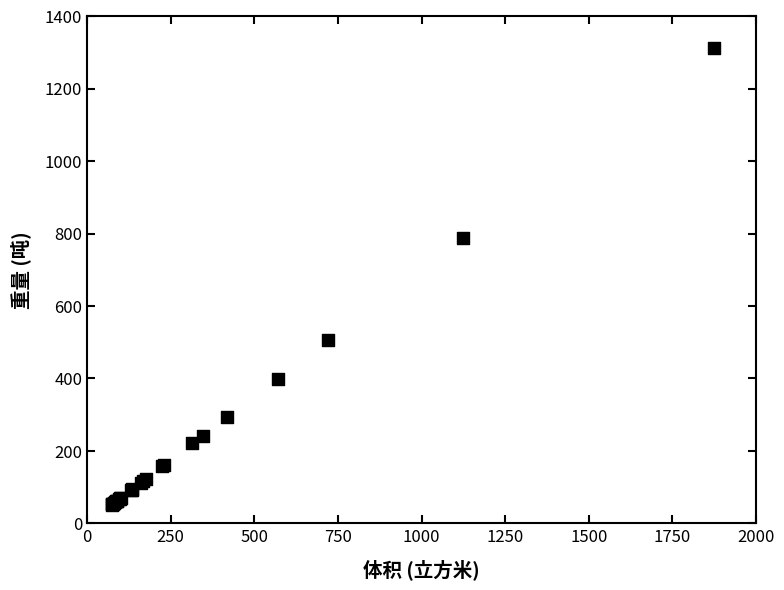

What Y value in the scatter plot is closest to 681?

787.5